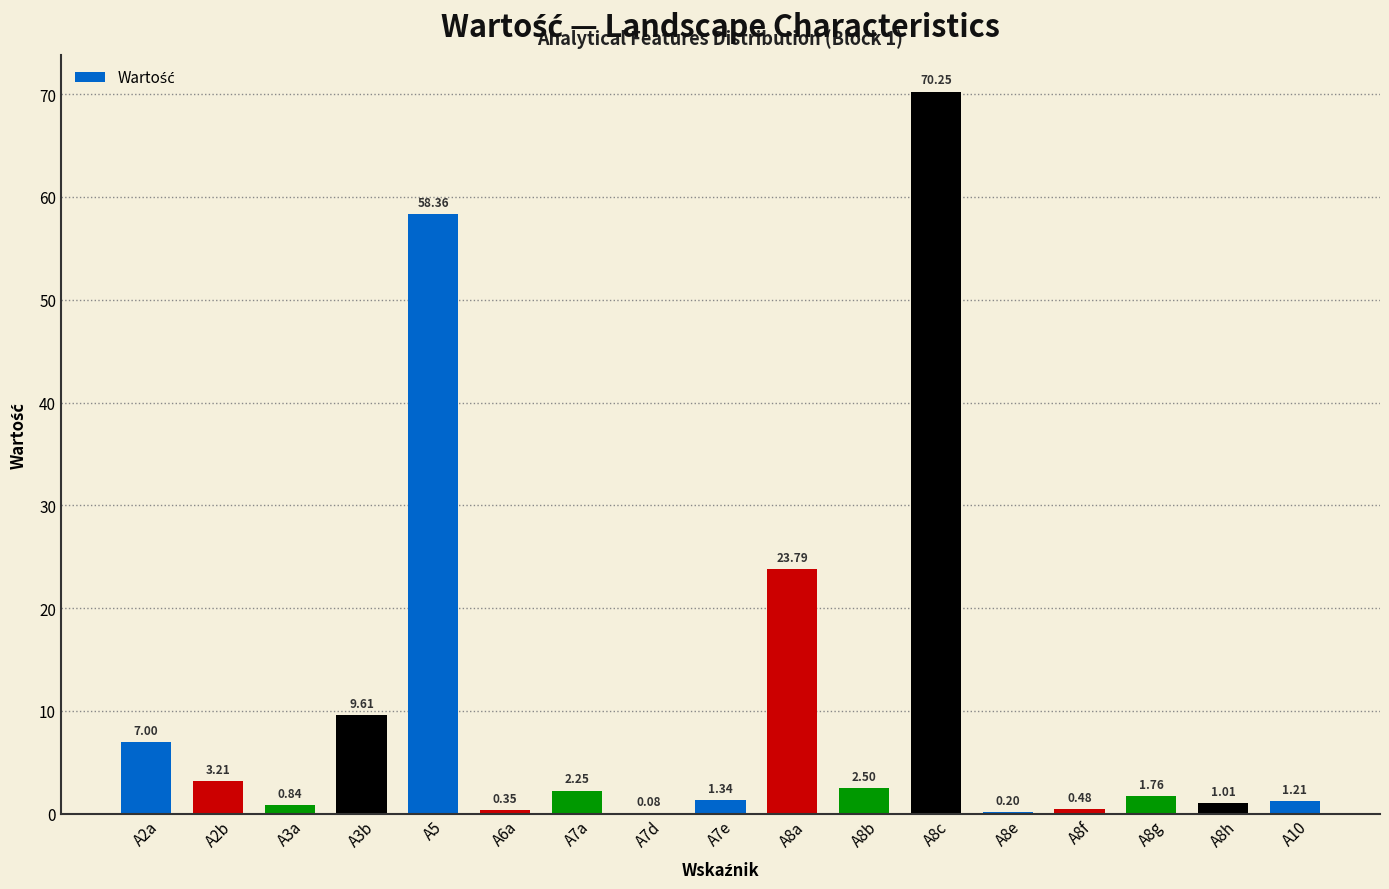

What is the ratio of the value at A3b to the value at A8a?

0.4